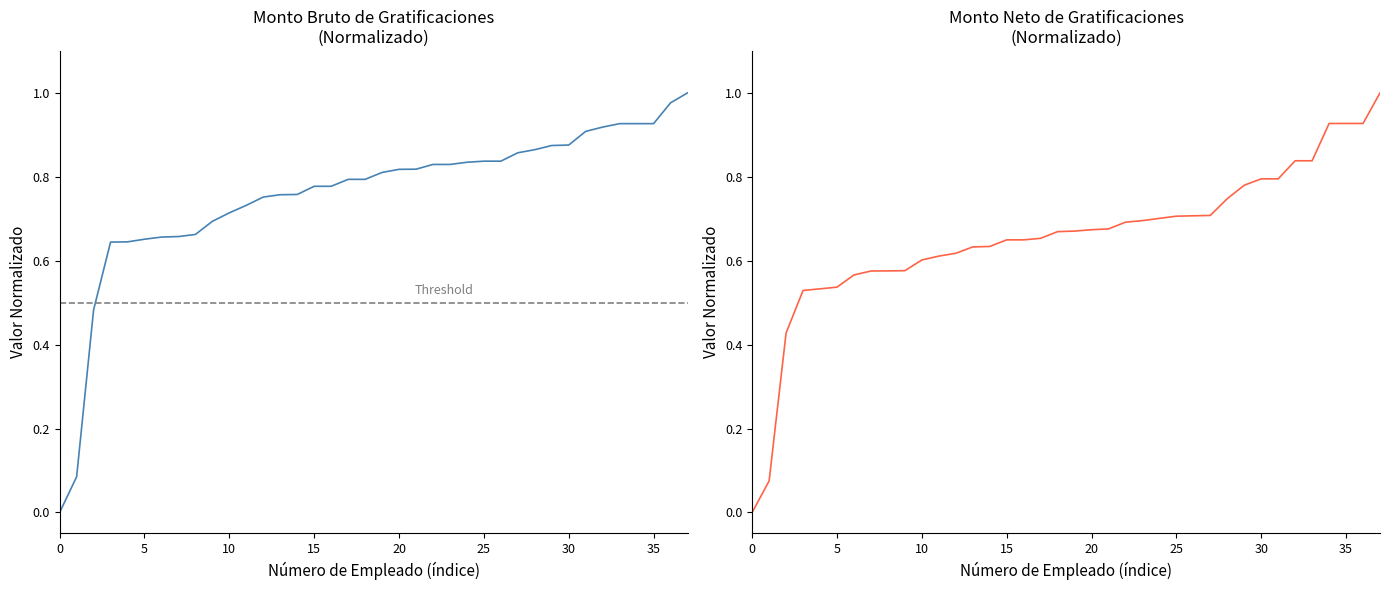

The Monto neto de las gratificaciones series shows 0.3 at 25. True or false?

False